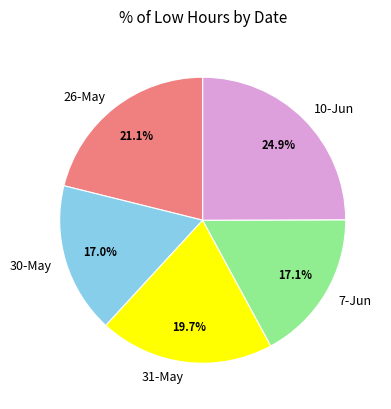

To the nearest percent, what percentage of the pie is 10-Jun?

25%